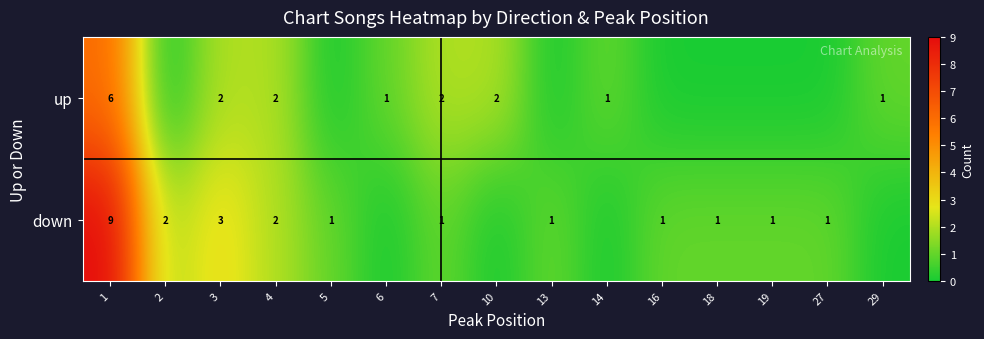

At 7, list the series in order from smallest to largest.

down, up